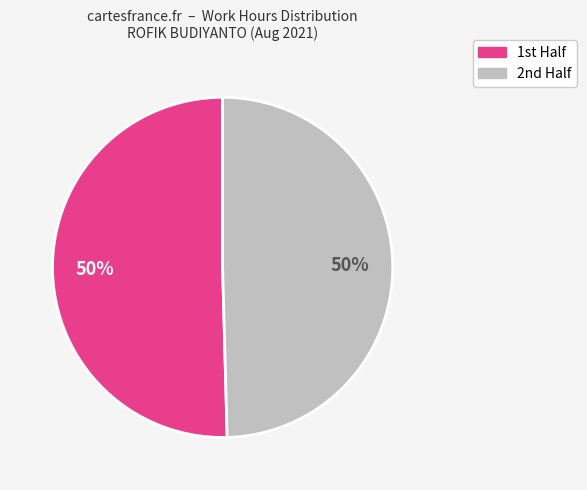

How many segments does this pie chart have?

2